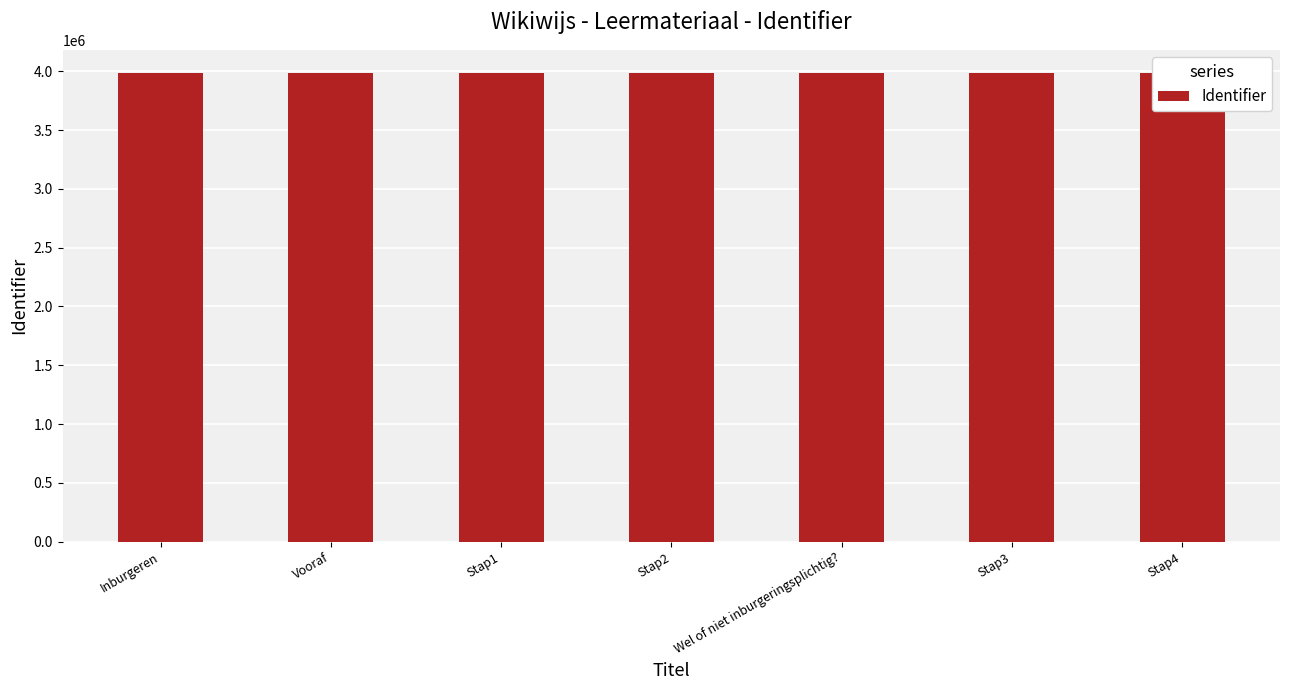

Reading left to right, what are all the values shown in this chart?

Inburgeren=3983749	Vooraf=3983750	Stap1=3983754	Stap2=3983756	Wel of niet inburgeringsplichtig?=3983759	Stap3=3983760	Stap4=3983762